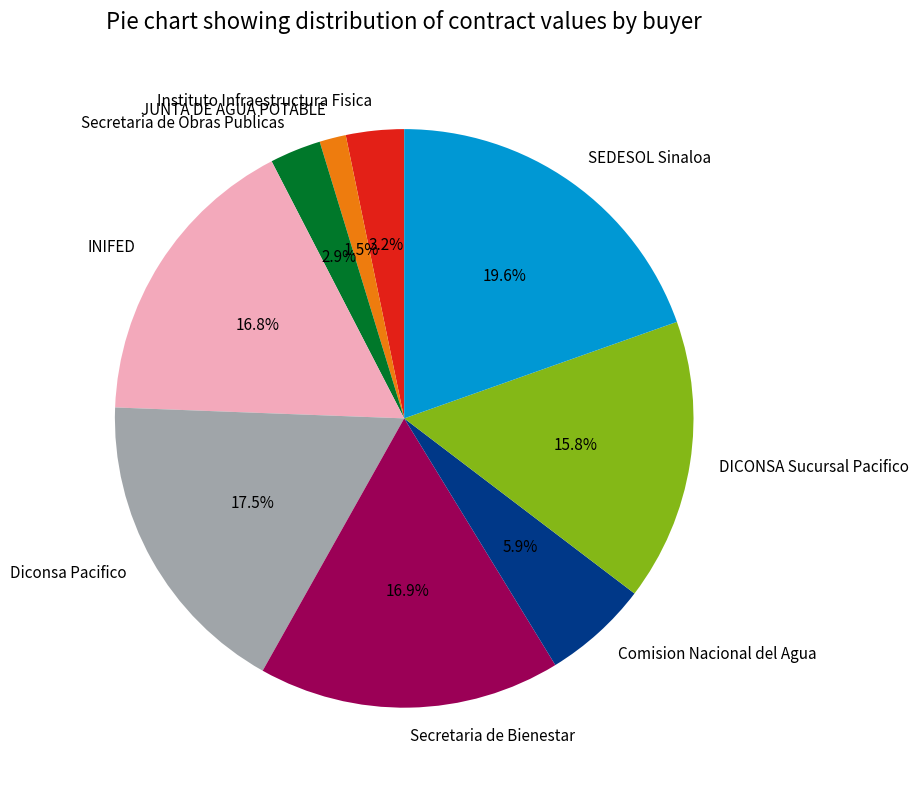

How many slices are in this pie chart?

9